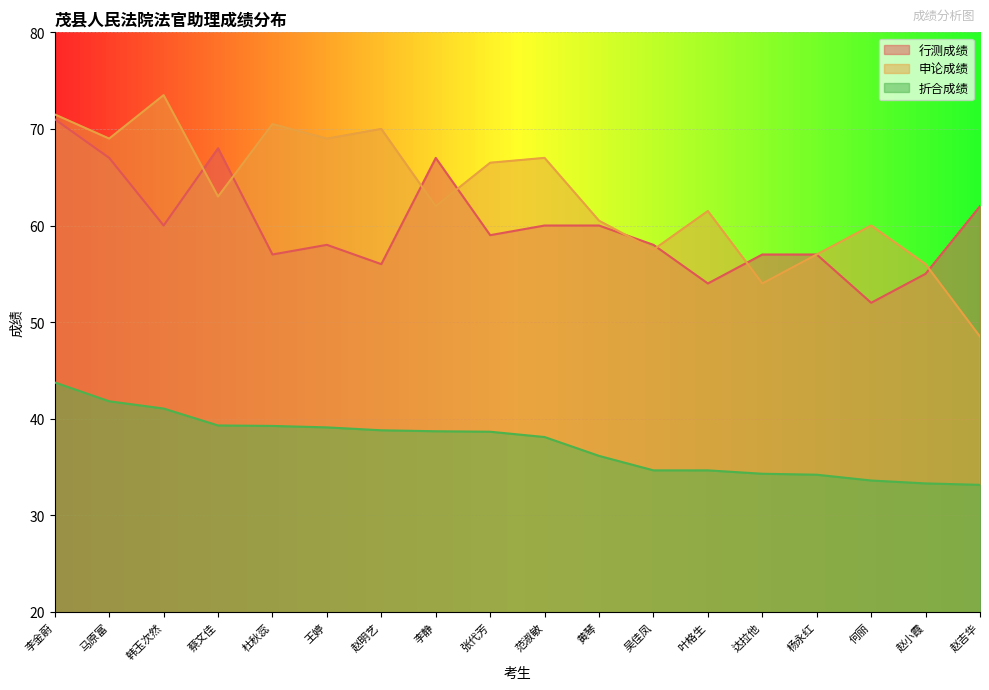

Which has a higher value, 赵小霞 or 黄琴?

黄琴